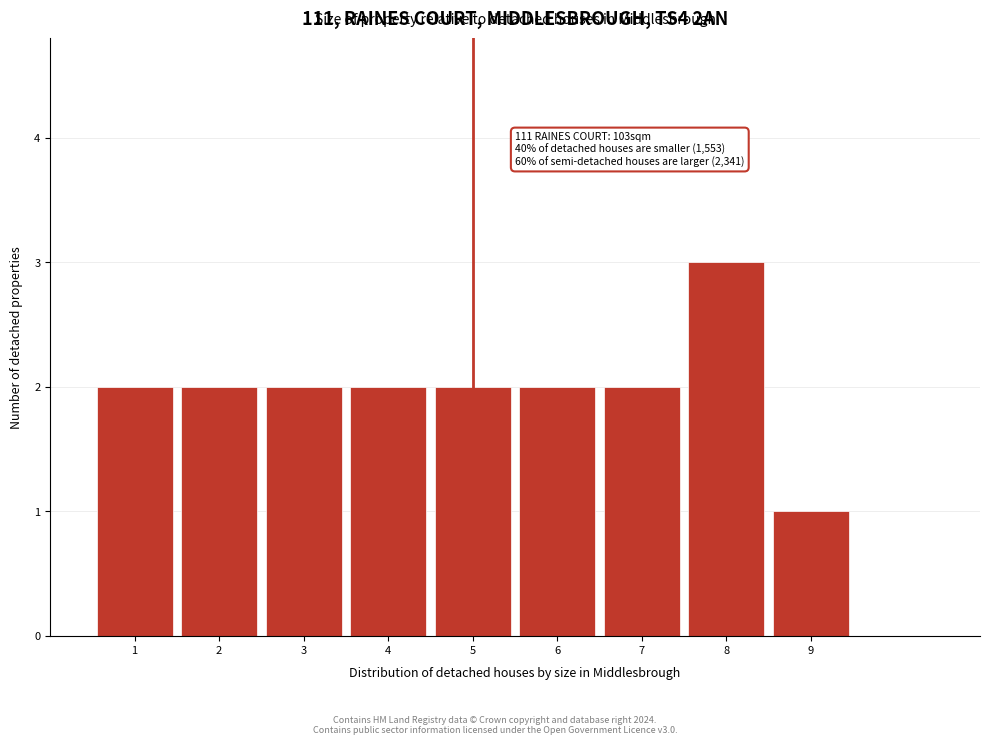

Over which range of the x-axis is the bar tallest?

7.5 to 8.5